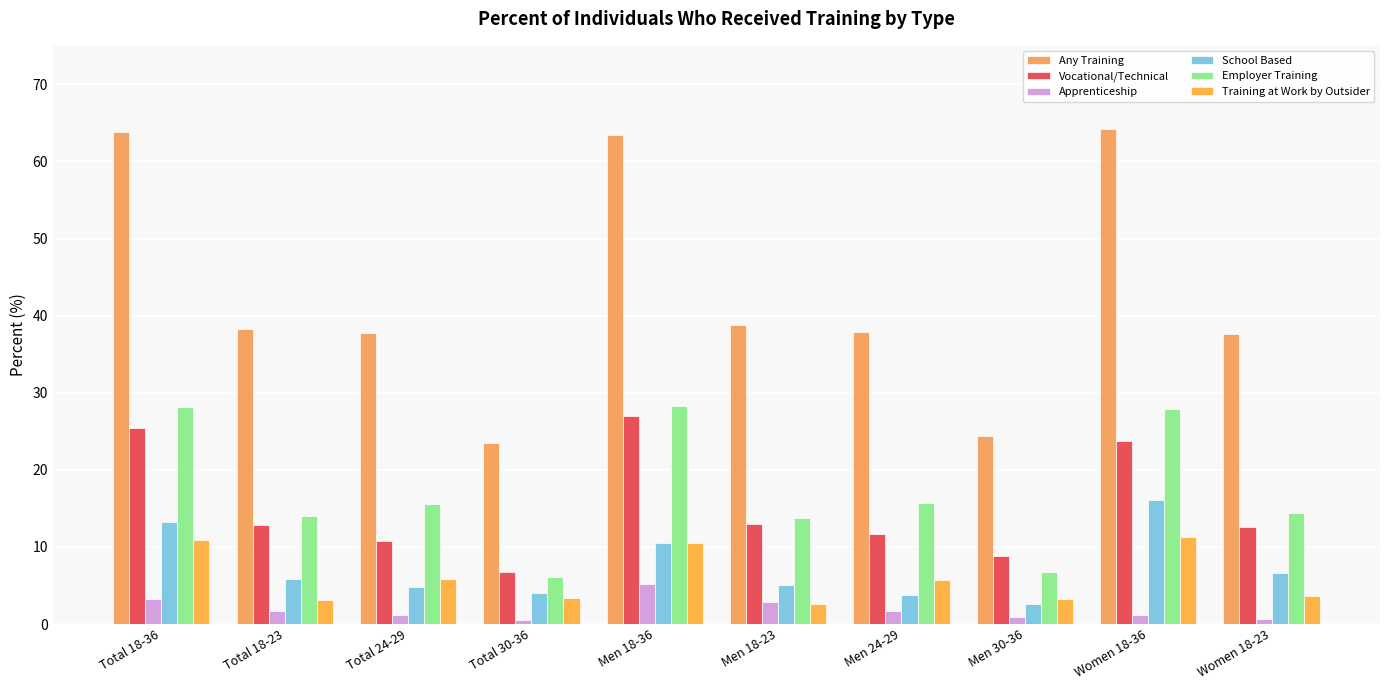

At Total 18-23, list the series in order from smallest to largest.

Apprenticeship, Training at Work by Outsider, School Based, Vocational/Technical, Employer Training, Any Training